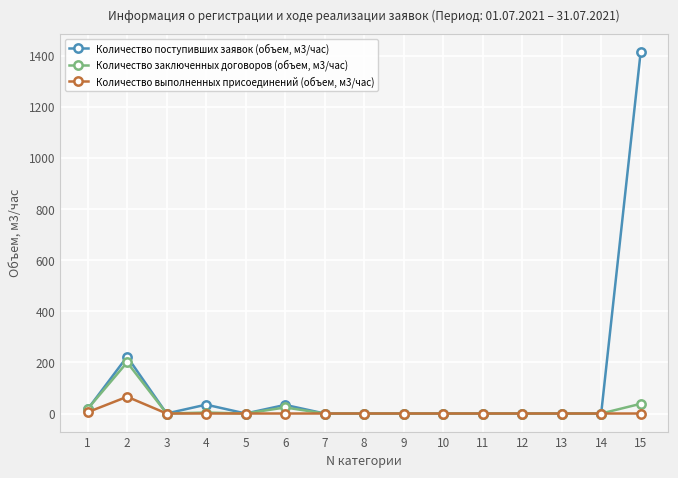

How many data points does each series have?

15